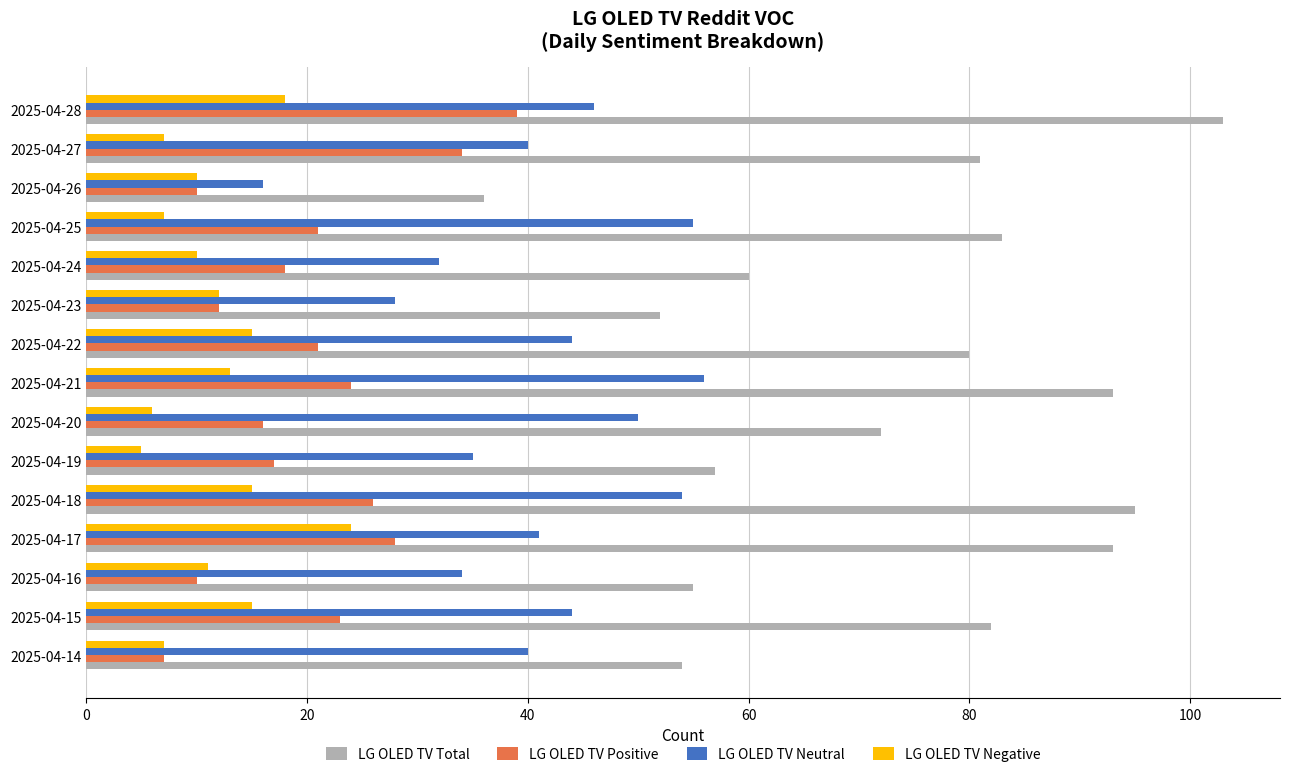

At which category is the sum across all series the highest?

2025-04-28